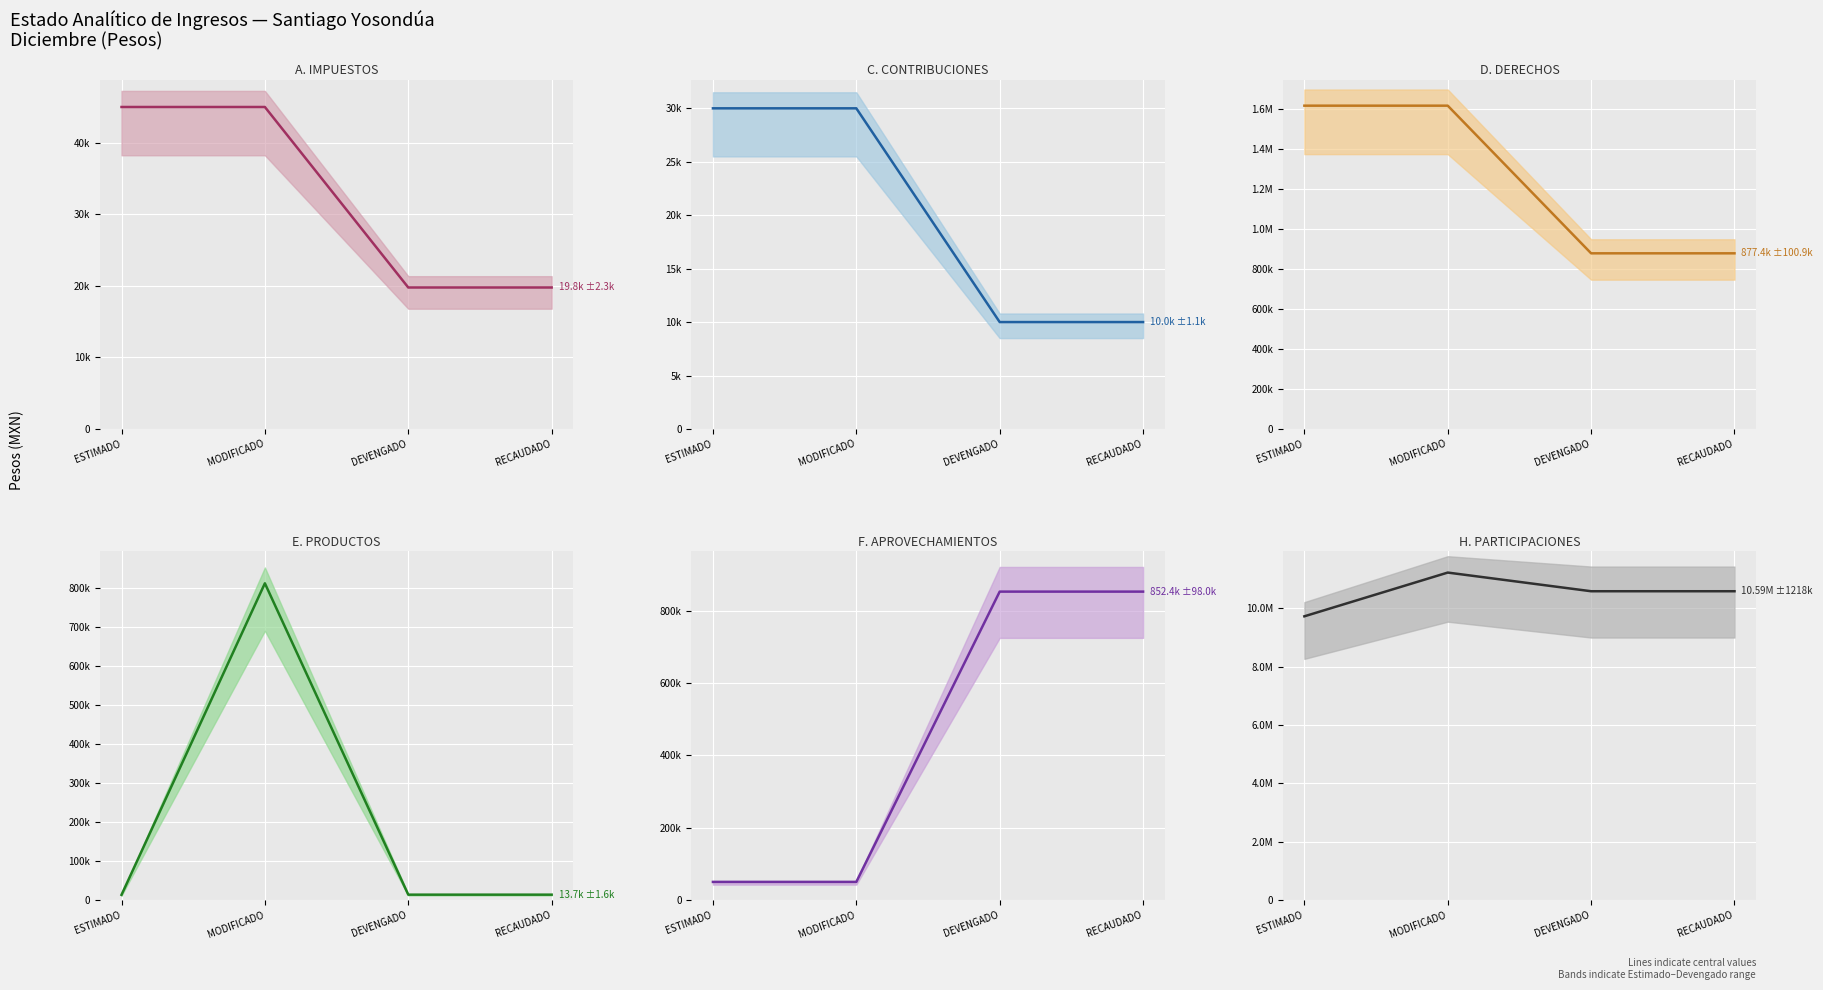

Does the chart display data point markers on the line(s)?

No